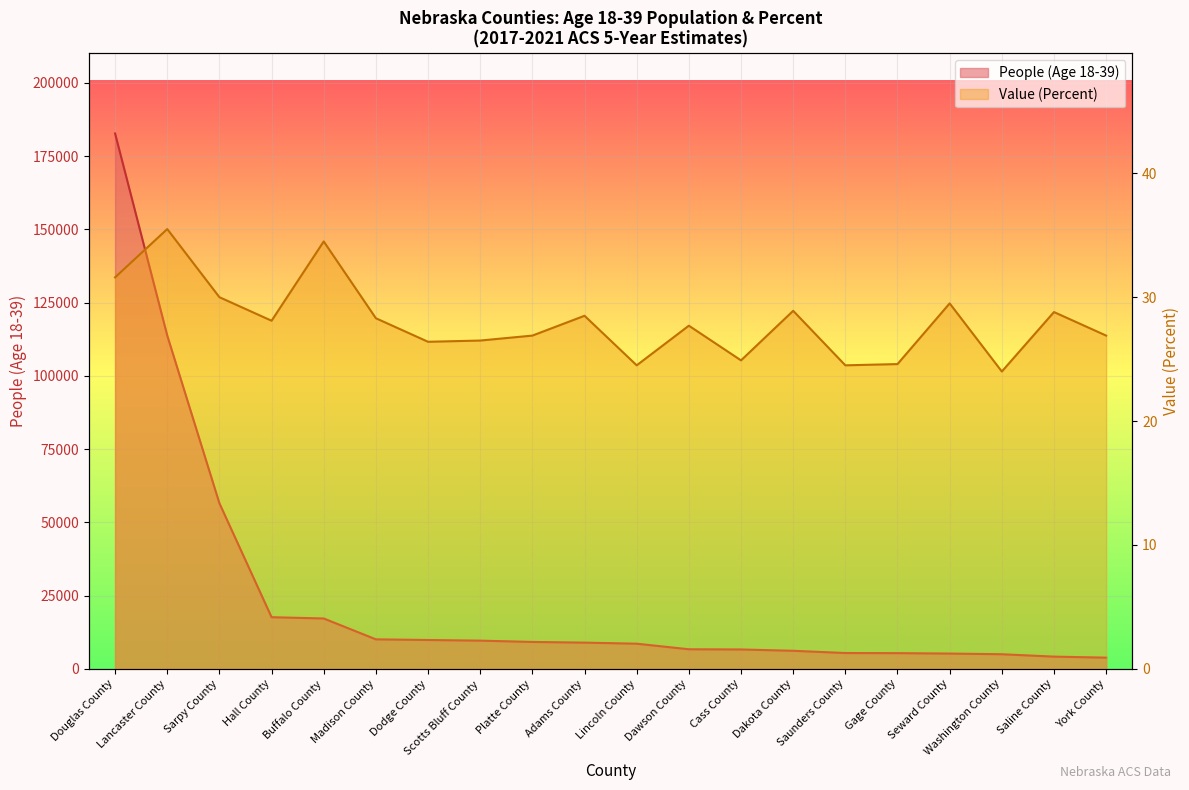

Reading right to left, list all the values displayed in this chart.

People (Age 18-39): 3807.0	4152.0	4970.0	5195.0	5344.0	5383.0	6143.0	6598.0	6667.0	8567.0	8930.0	9166.0	9608.0	9829.0	10053.0	17174.0	17609.0	56501.0	113739.0	182706.0
Value (Percent): 26.9	28.8	24.0	29.5	24.6	24.5	28.9	24.9	27.7	24.5	28.5	26.9	26.5	26.4	28.3	34.5	28.1	30.0	35.5	31.6